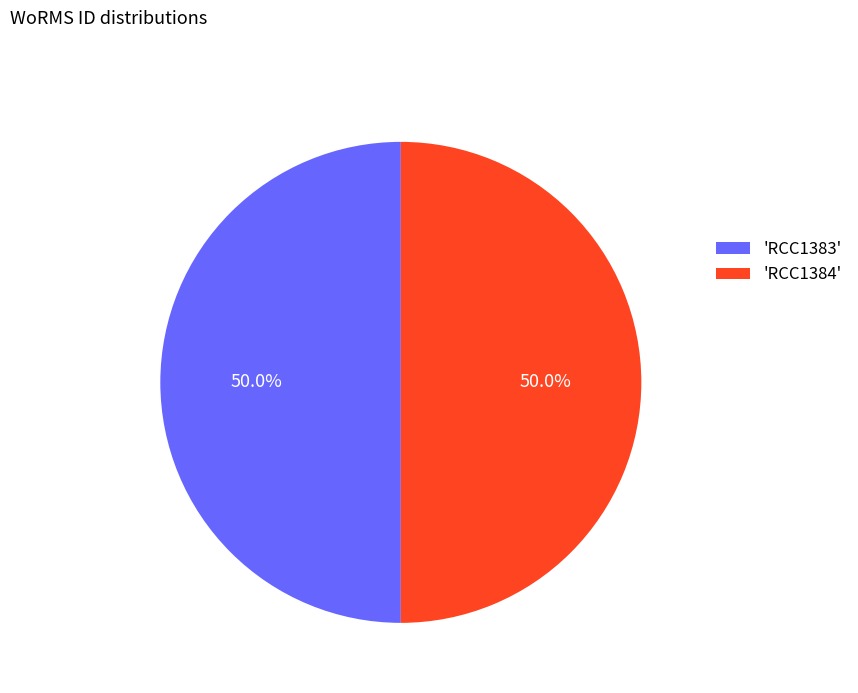

How many segments does this pie chart have?

2